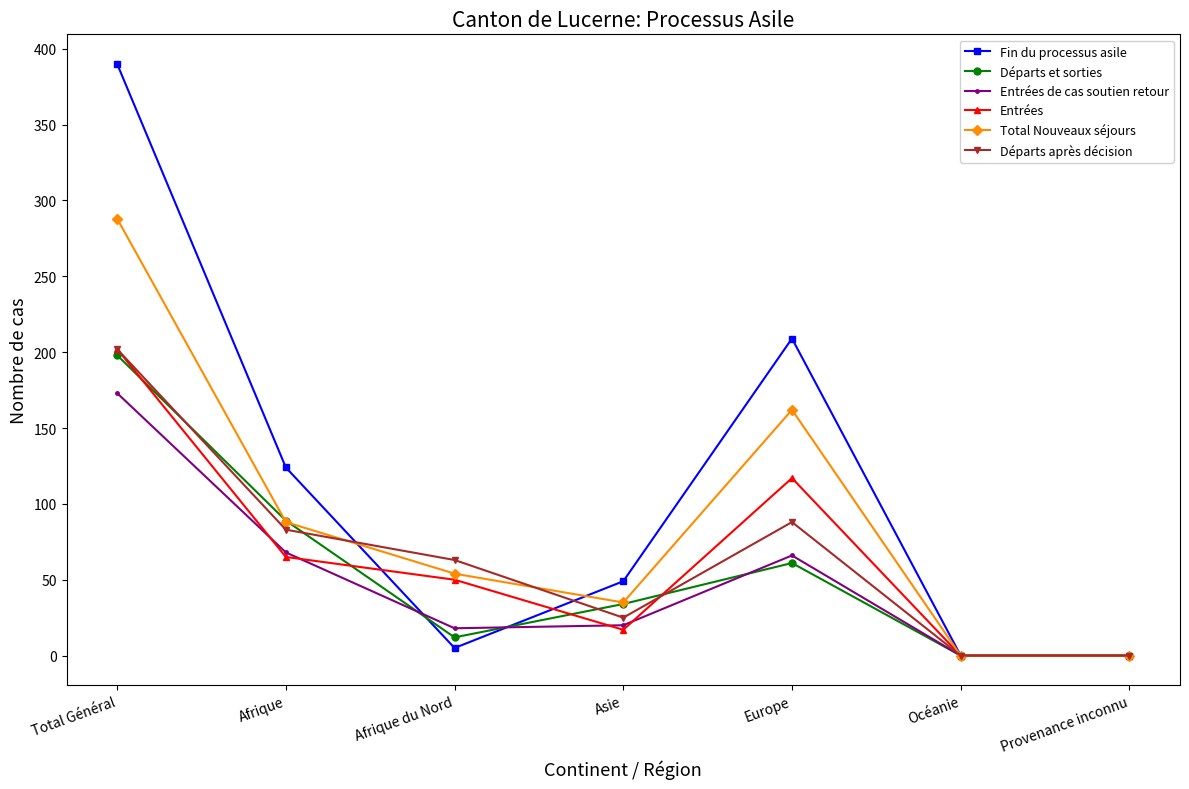

Is it true that Départs et sorties equals 0 at Océanie?

True